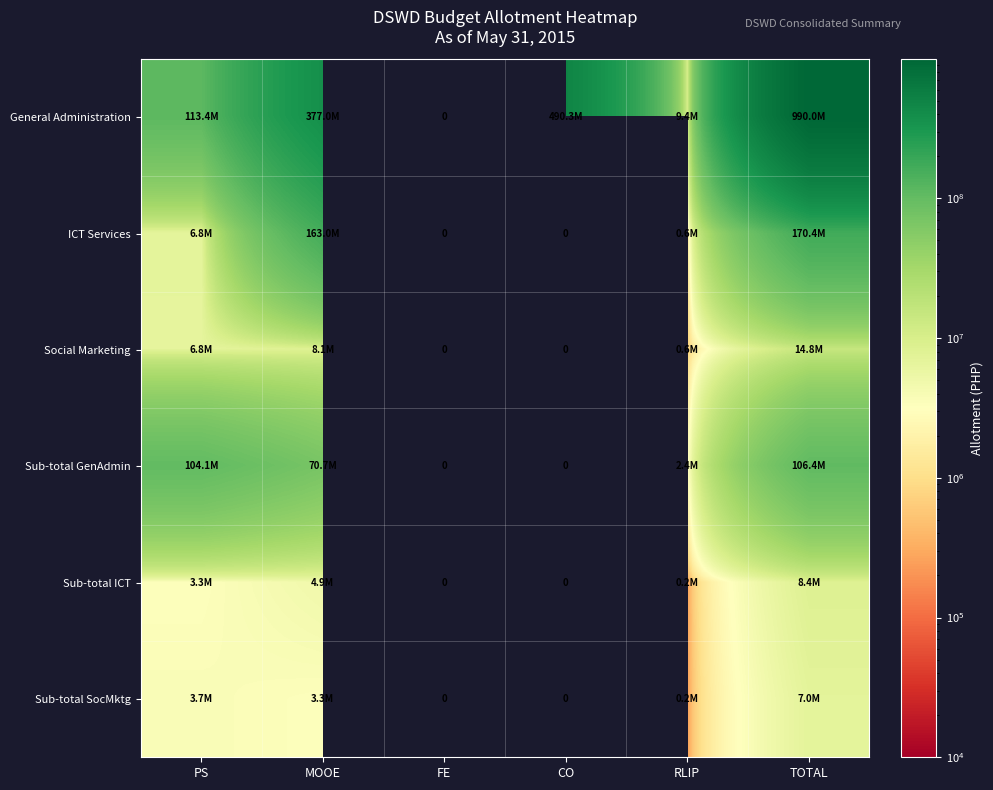

Count the number of categories in the chart.

6